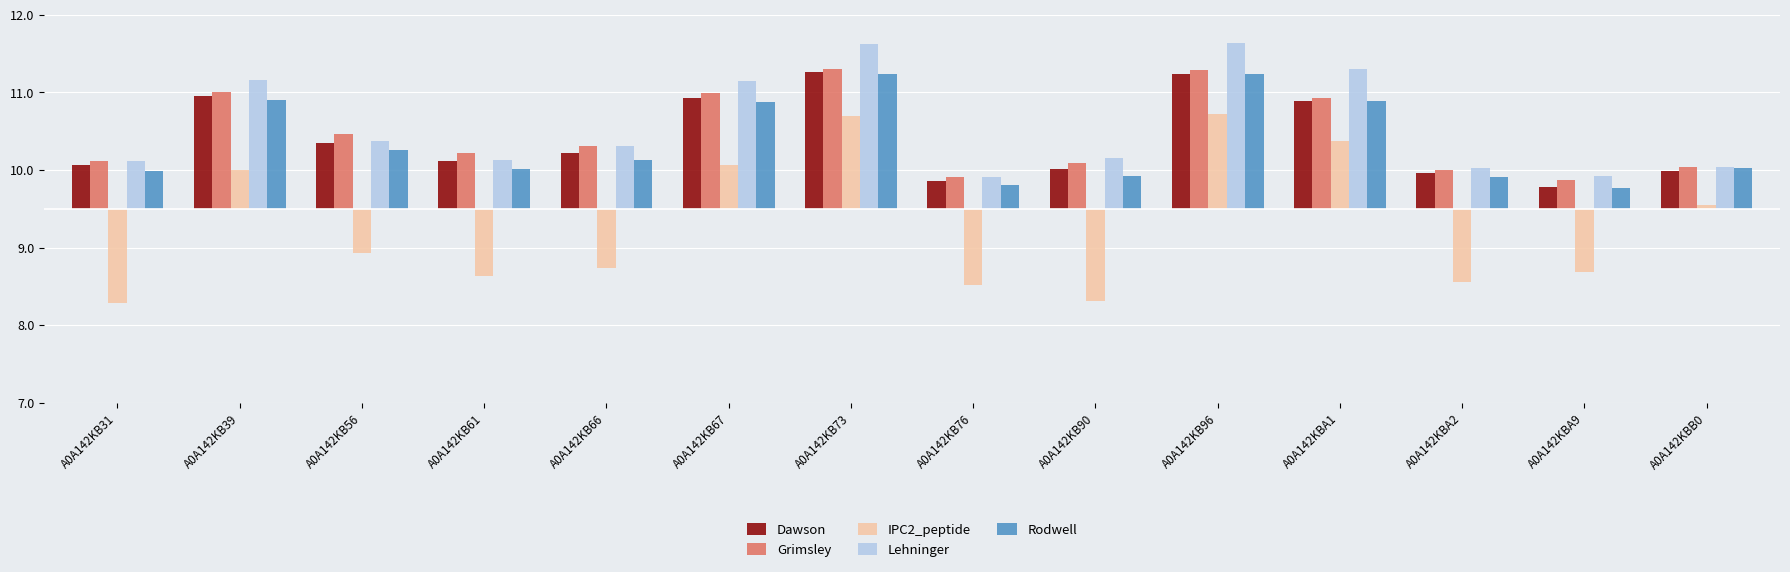

What are all the series names shown in the legend?

Dawson, Grimsley, IPC2_peptide, Lehninger, Rodwell